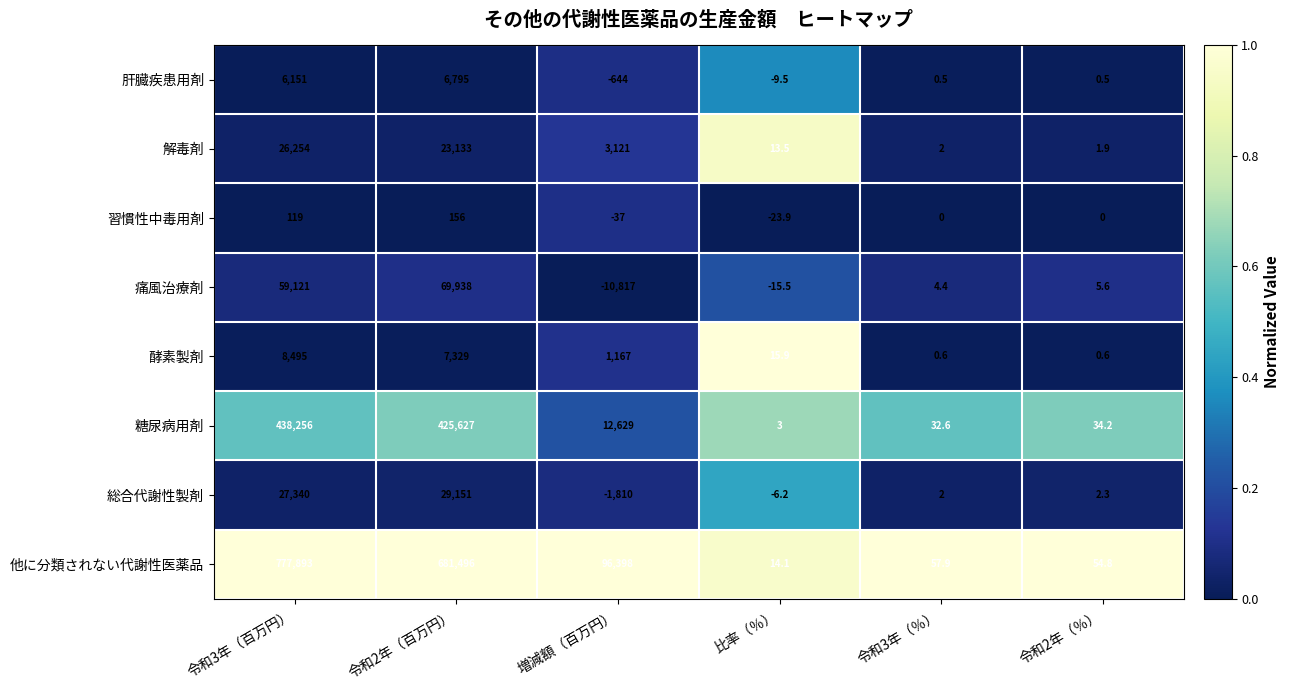

Rank the series at 増減額（百万円） from highest to lowest value.

他に分類されない代謝性医薬品, 糖尿病用剤, 解毒剤, 酵素製剤, 習慣性中毒用剤, 肝臓疾患用剤, 総合代謝性製剤, 痛風治療剤